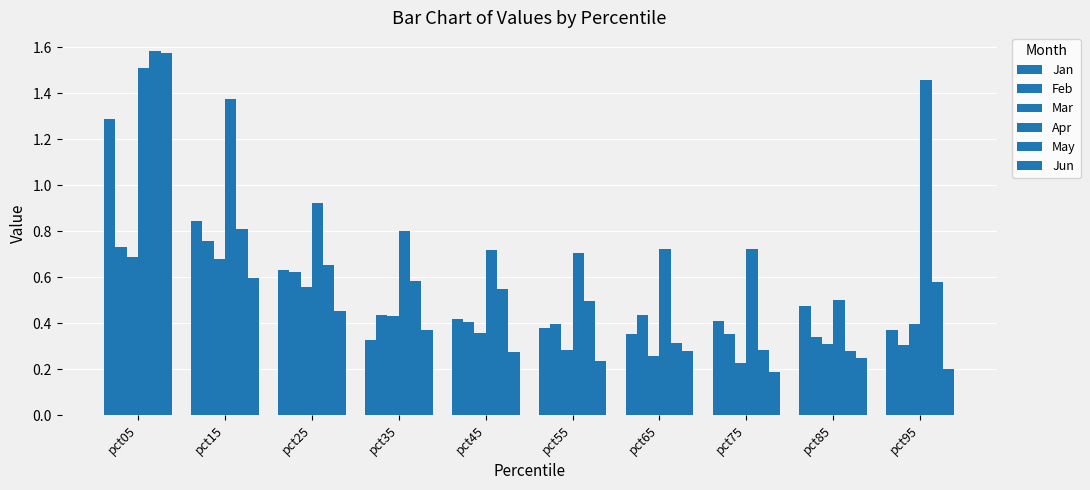

What is the difference between the highest and lowest values at pct45?

0.4